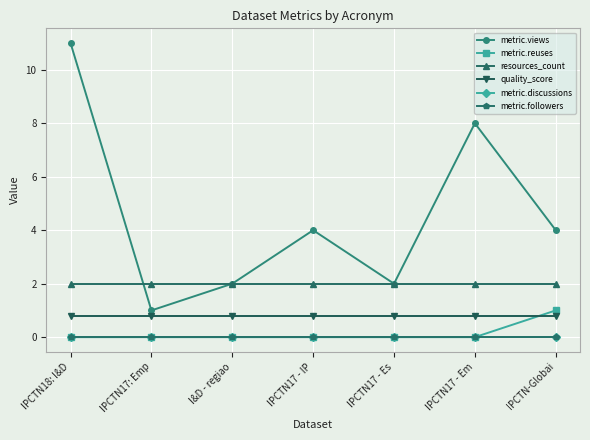

List the series in order of their peak value, highest first.

metric.views, resources_count, metric.reuses, quality_score, metric.discussions, metric.followers